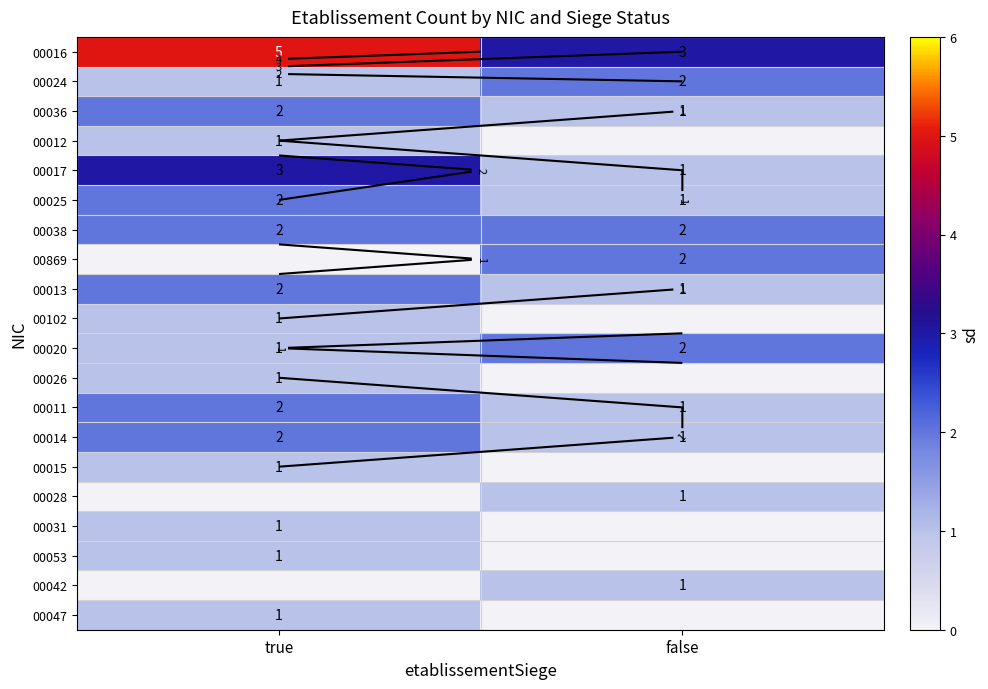

Is it true that 00016 equals 7 at true?

False